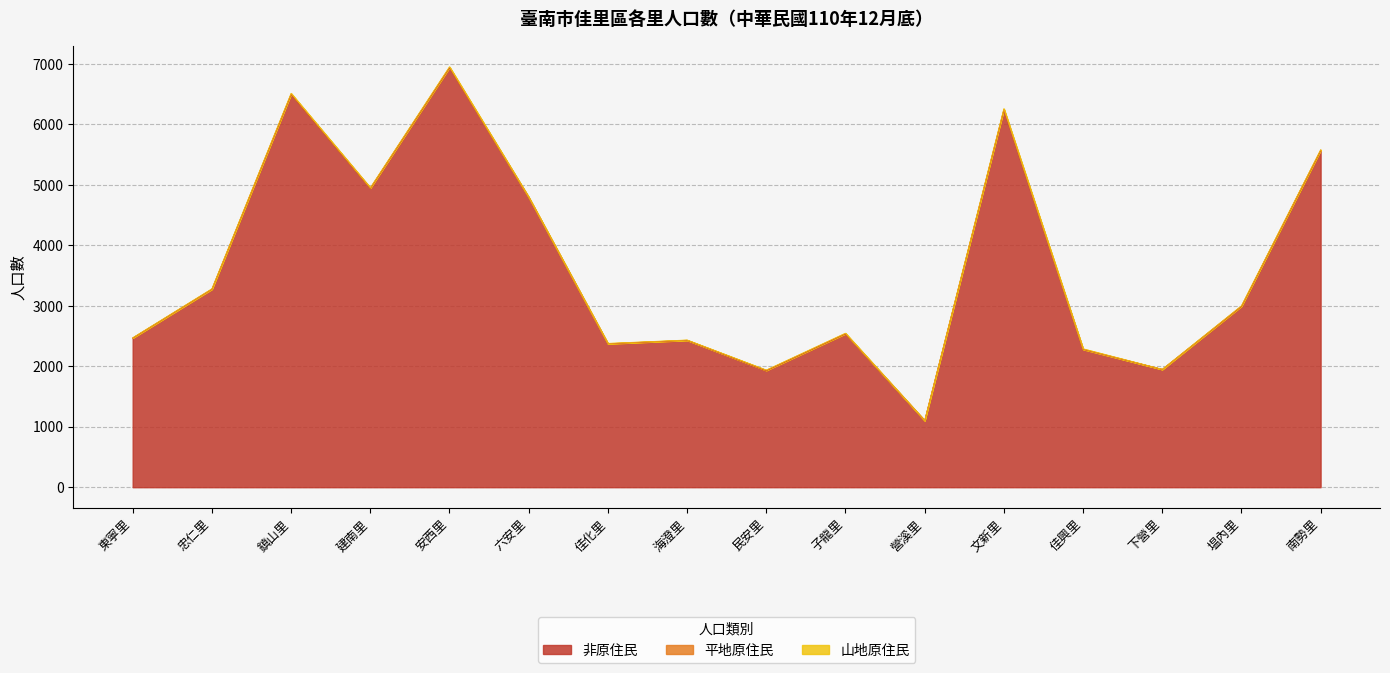

Does the chart have visible grid lines?

Yes